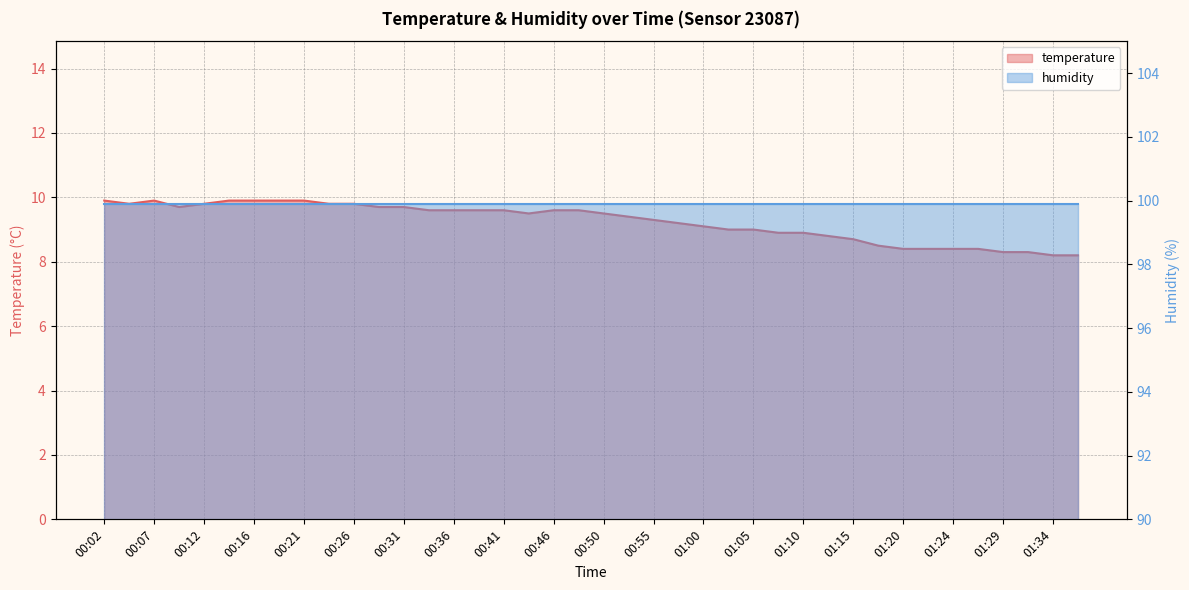

What is the average value?

9.2